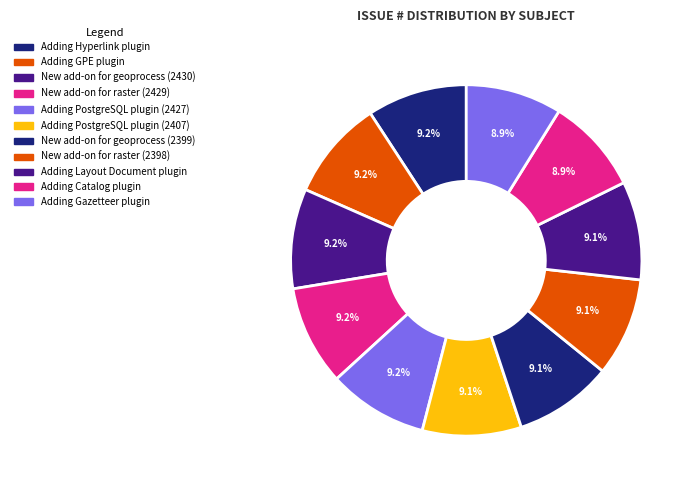

Does Adding Gazetteer plugin represent more than half of the total?

No